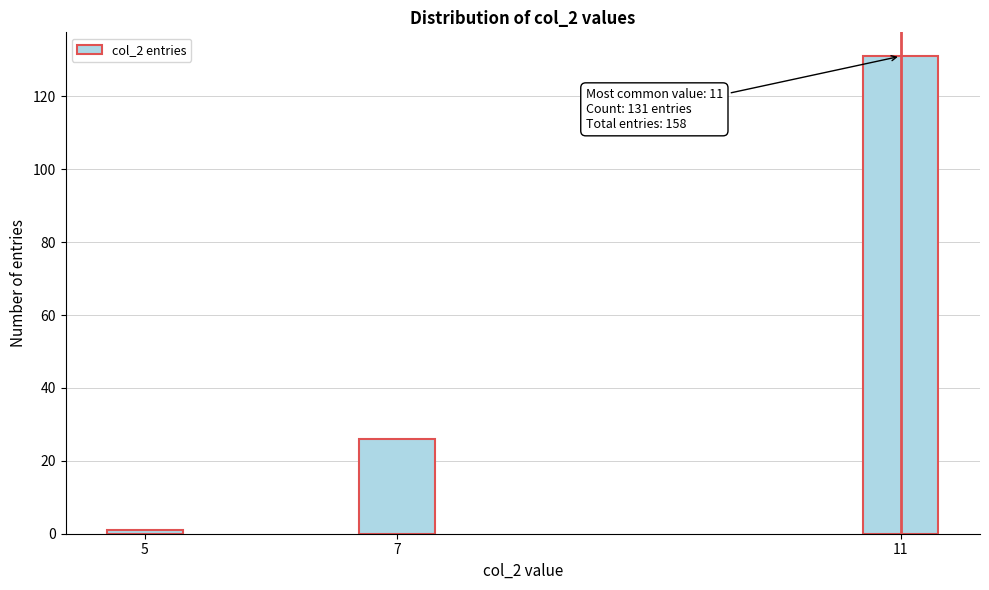

Reading left to right, transcribe all the data shown in this chart.

5=1	7=26	11=131